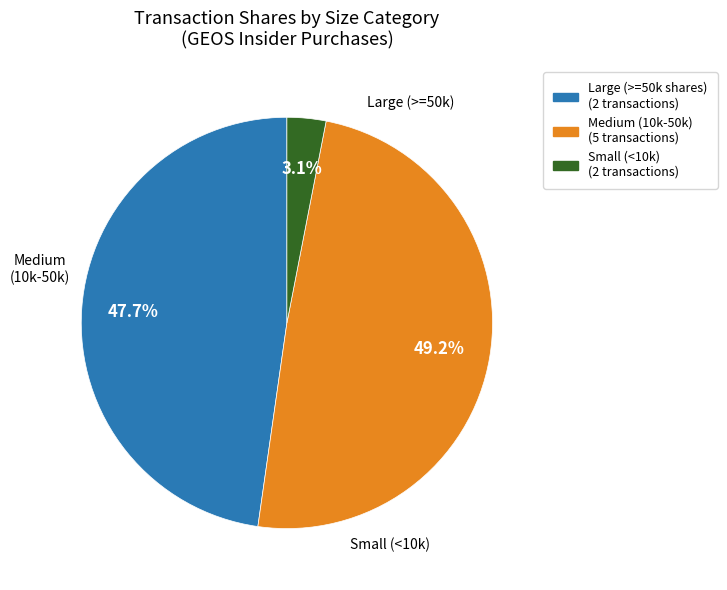

Does any single category account for the majority?

No